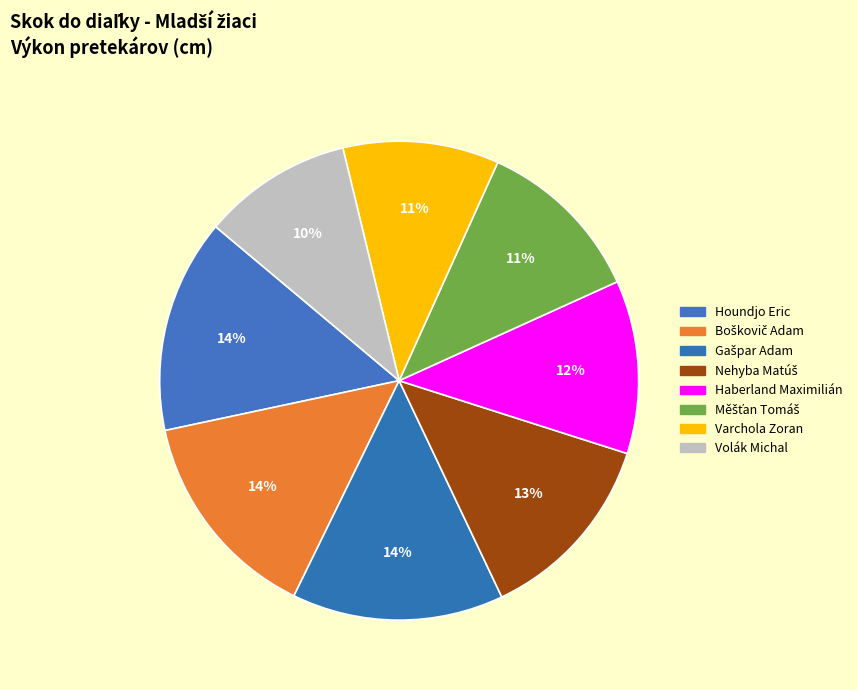

Does any single category account for the majority?

No